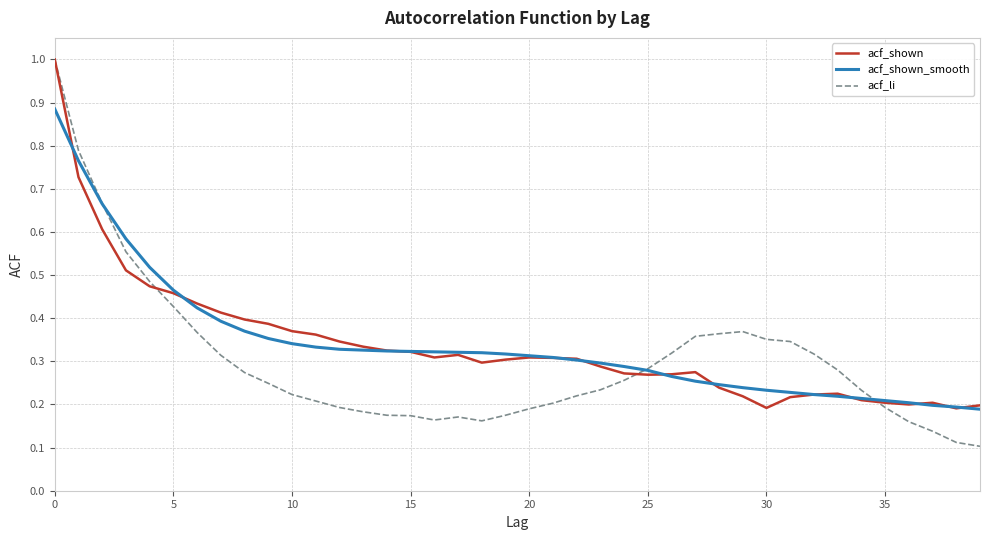

Which series has the widest spread of values?

acf_li